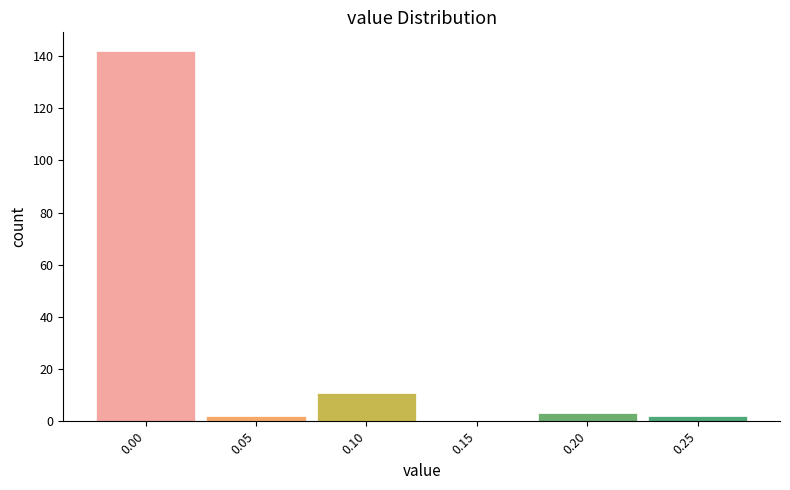

Reading left to right, transcribe this chart: for each bar, give the range it covers on the x-axis and its height. The values are not printed on the chart, so give them approximately, as read against the axis.

-0.025 to 0.025: 142
0.025 to 0.075: 2
0.075 to 0.125: 12
0.125 to 0.175: 0
0.175 to 0.225: 4
0.225 to 0.275: 2